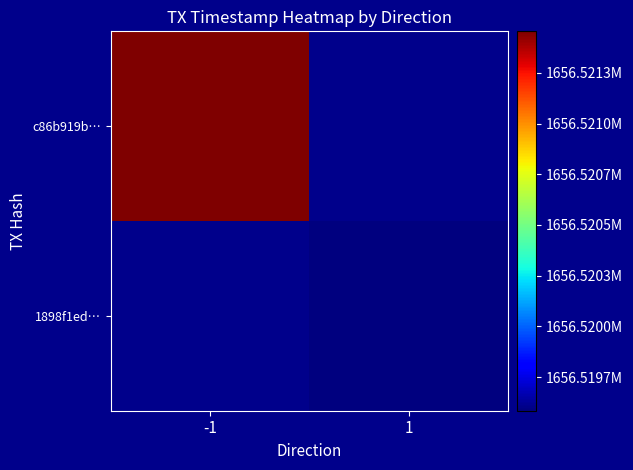

List the series in order of their peak value, highest first.

c86b919b…, 1898f1ed…